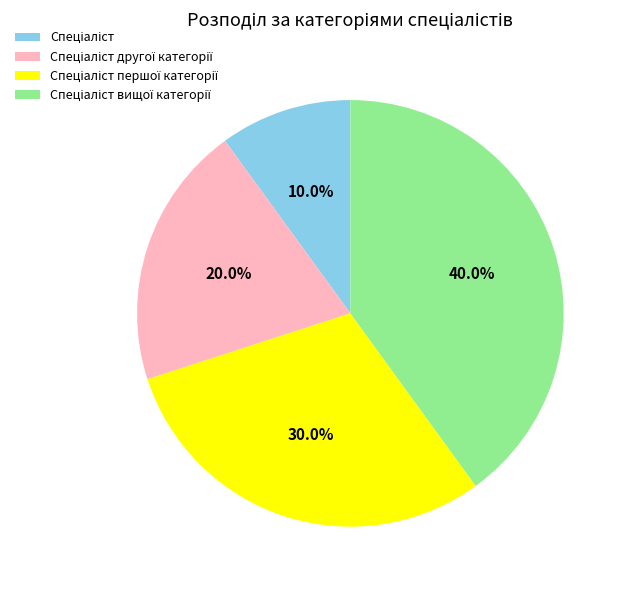

How many segments does this pie chart have?

4